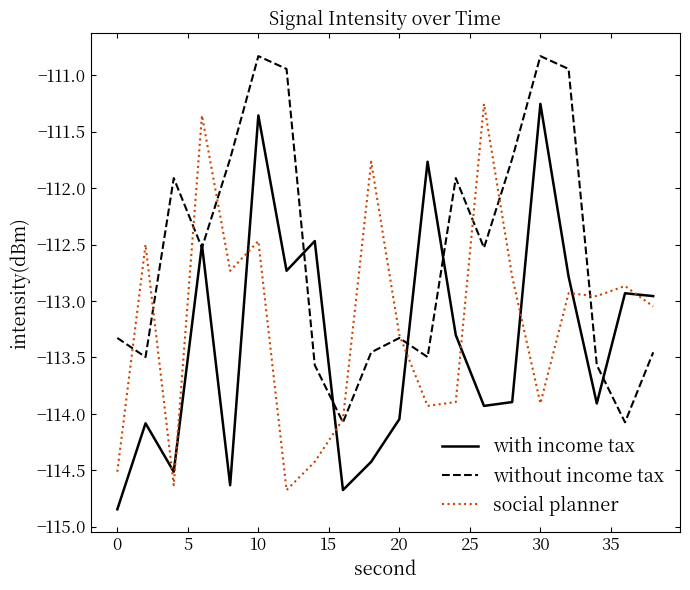

Count the number of categories in the chart.

20